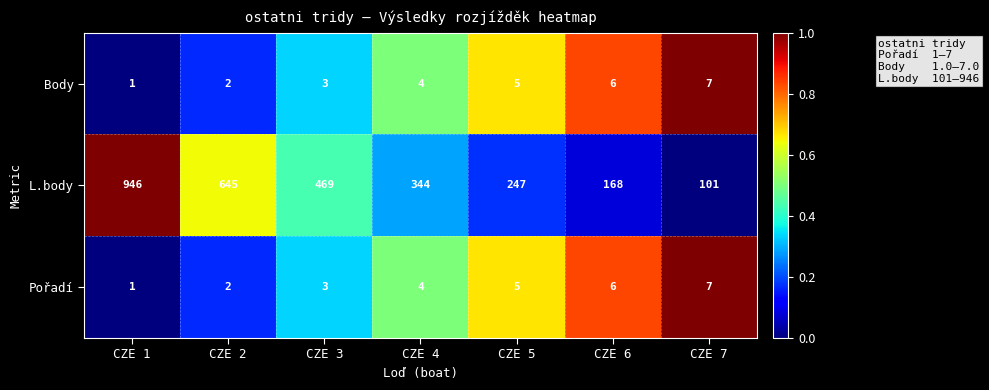

Is it true that L.body equals 102 at CZE 5?

False